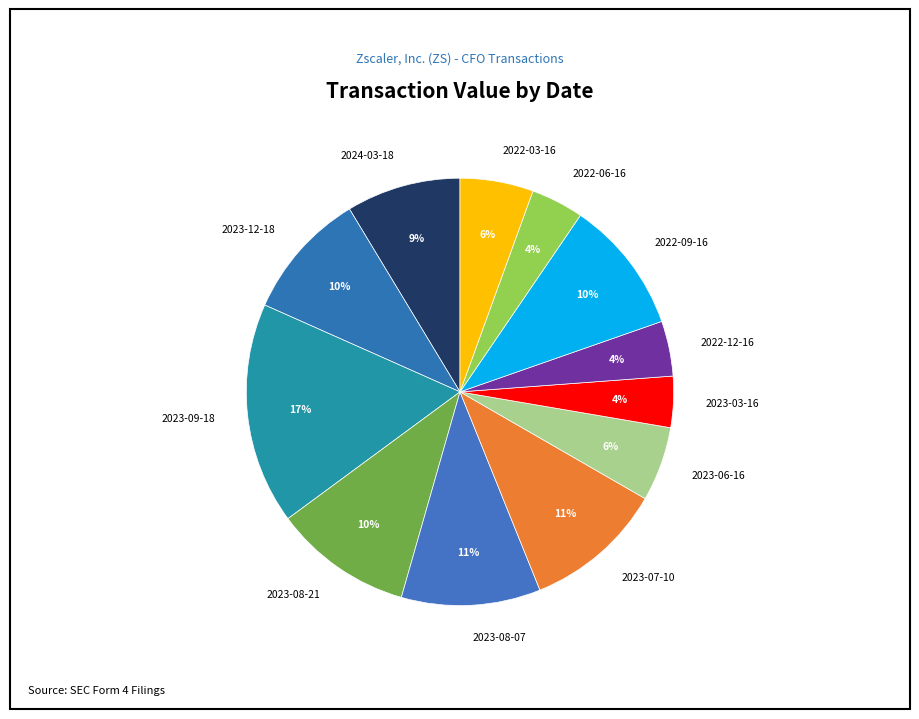

Count the number of slices in the pie.

12